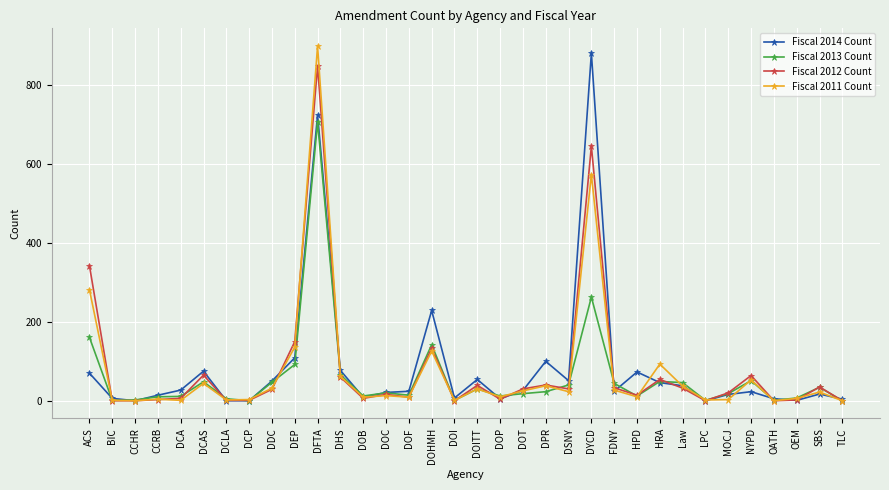

Count the number of categories in the chart.

34